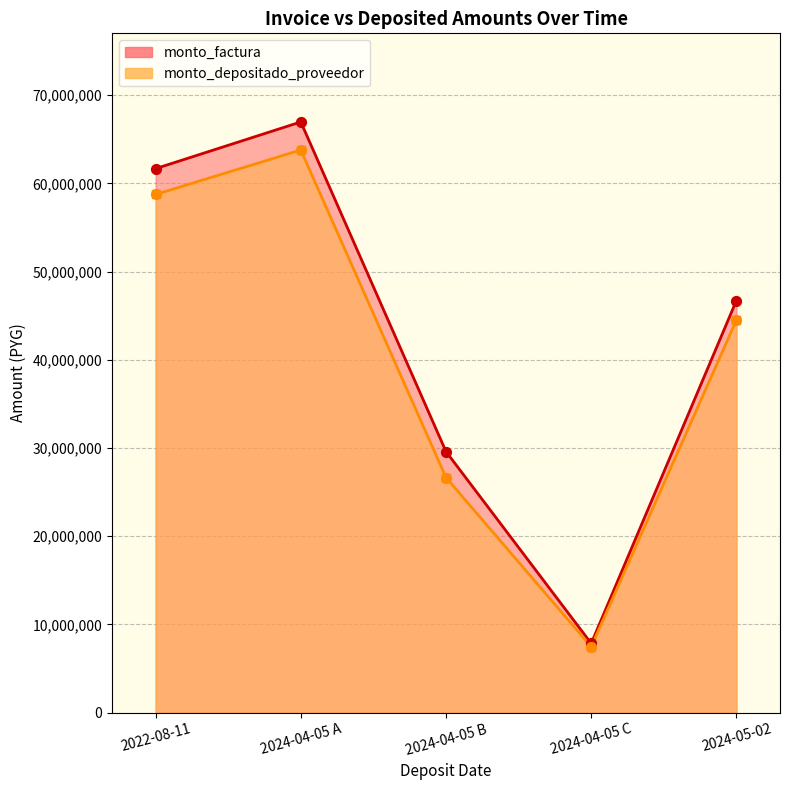

What is the total value across all series at 2024-04-05?

130764560